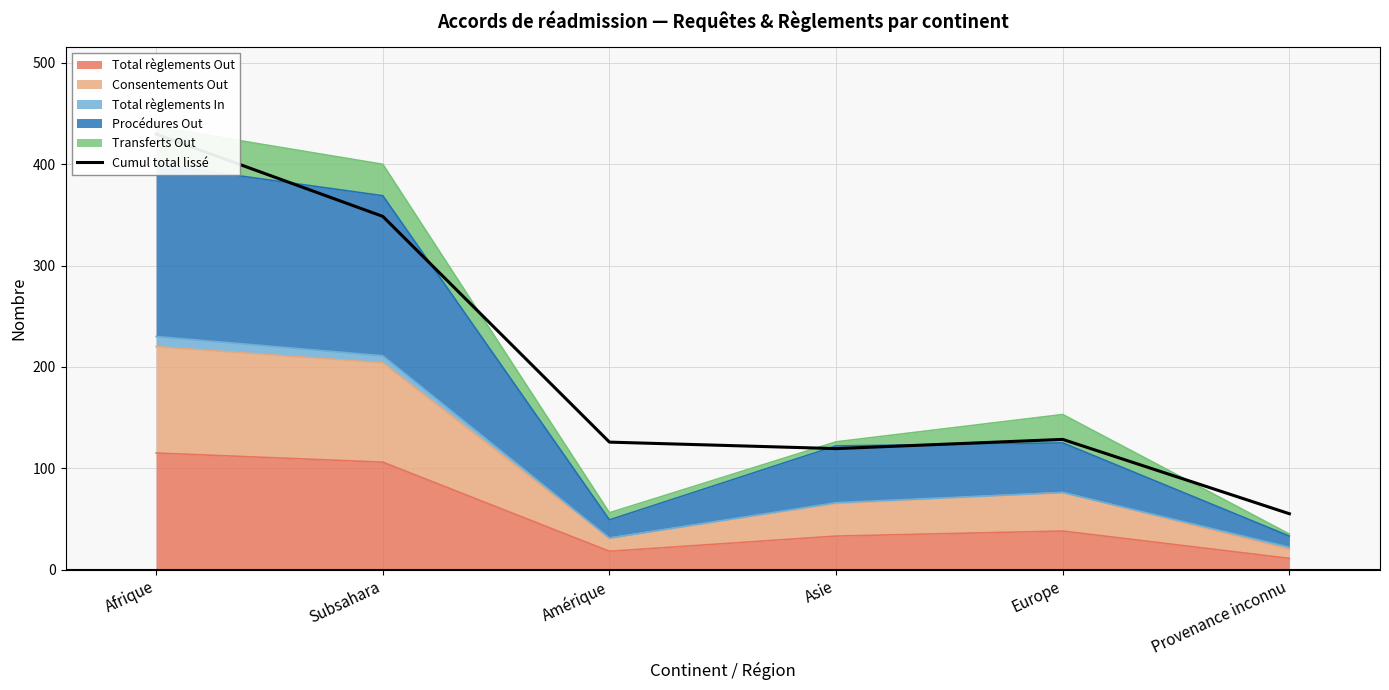

The chart shows a value of 31.4 at Provenance inconnu. True or false?

False